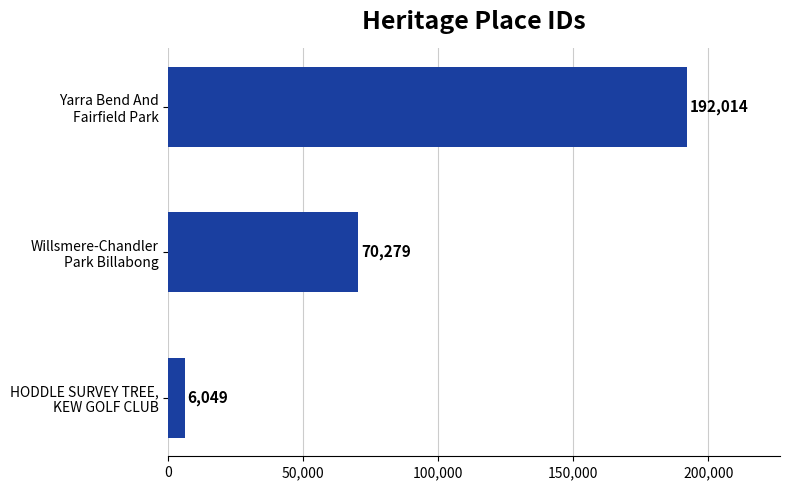

What is the greatest value displayed?

192014